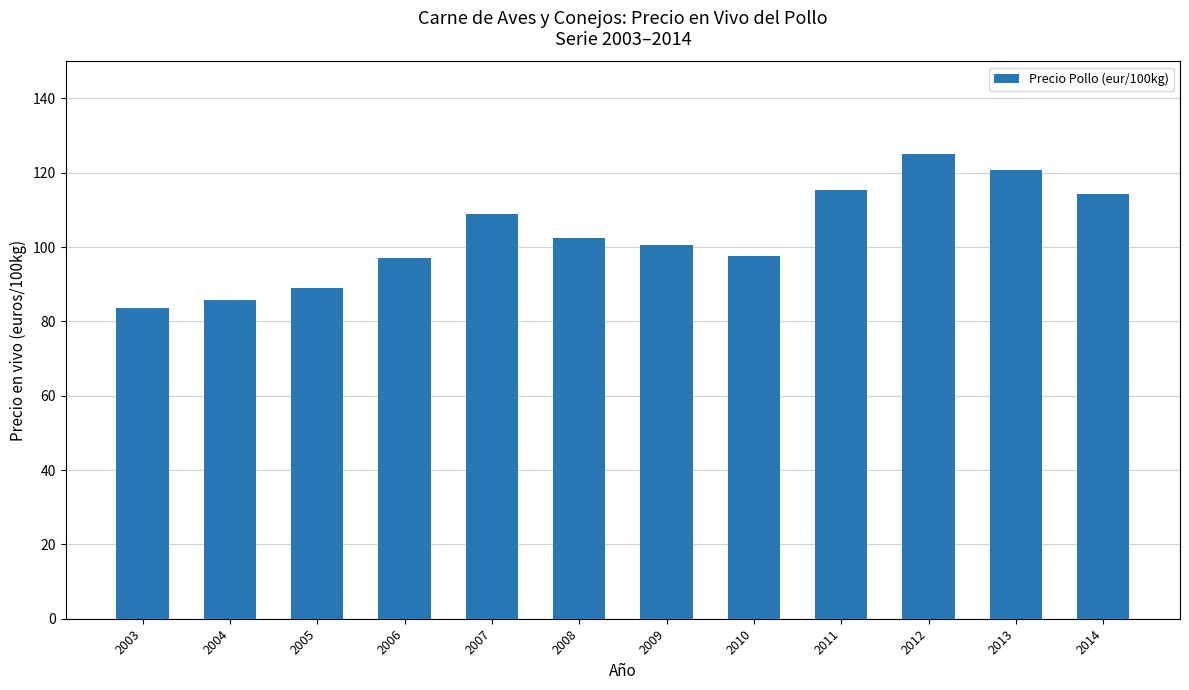

What value does the data have at 2006?

97.1